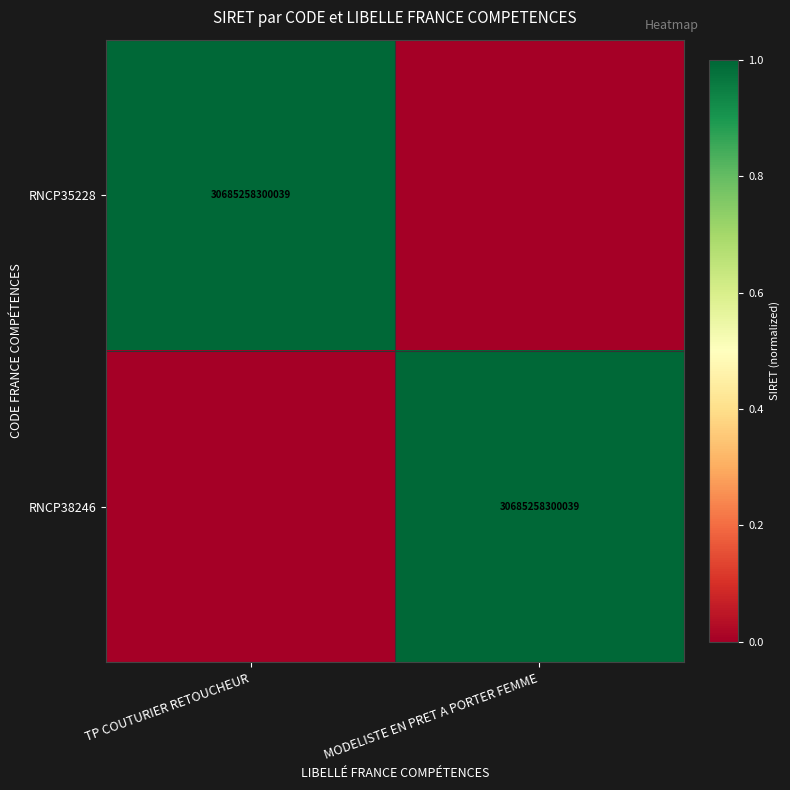

Is it true that RNCP35228 equals 30685258300039 at TP COUTURIER RETOUCHEUR?

True